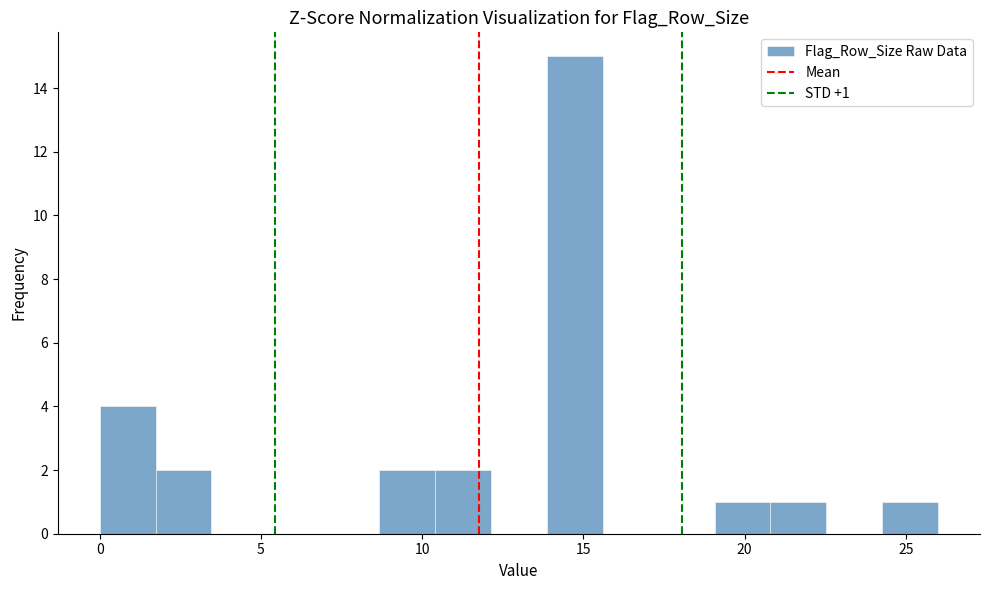

Around what value on the x-axis is the tallest bar? Give the approximate position of its centre, as read against the axis.

14.5